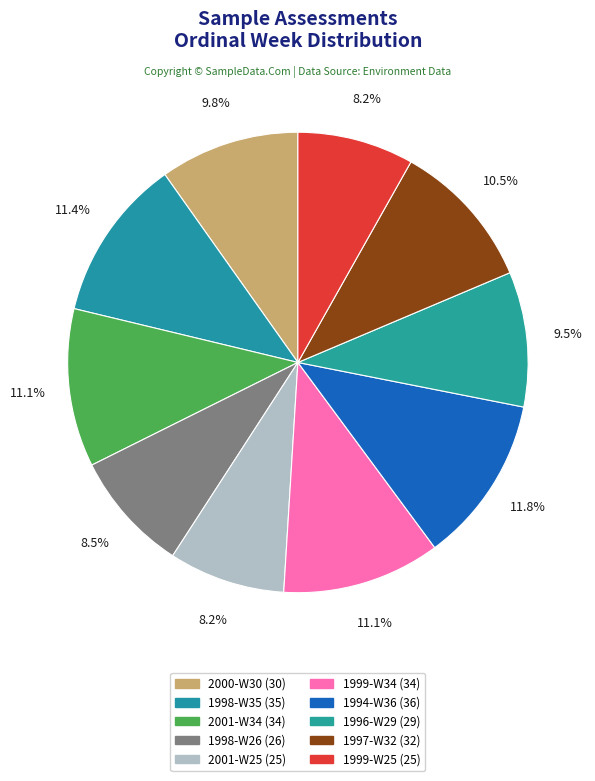

What percentage is the 1998-W35 slice, to the nearest percent?

11%